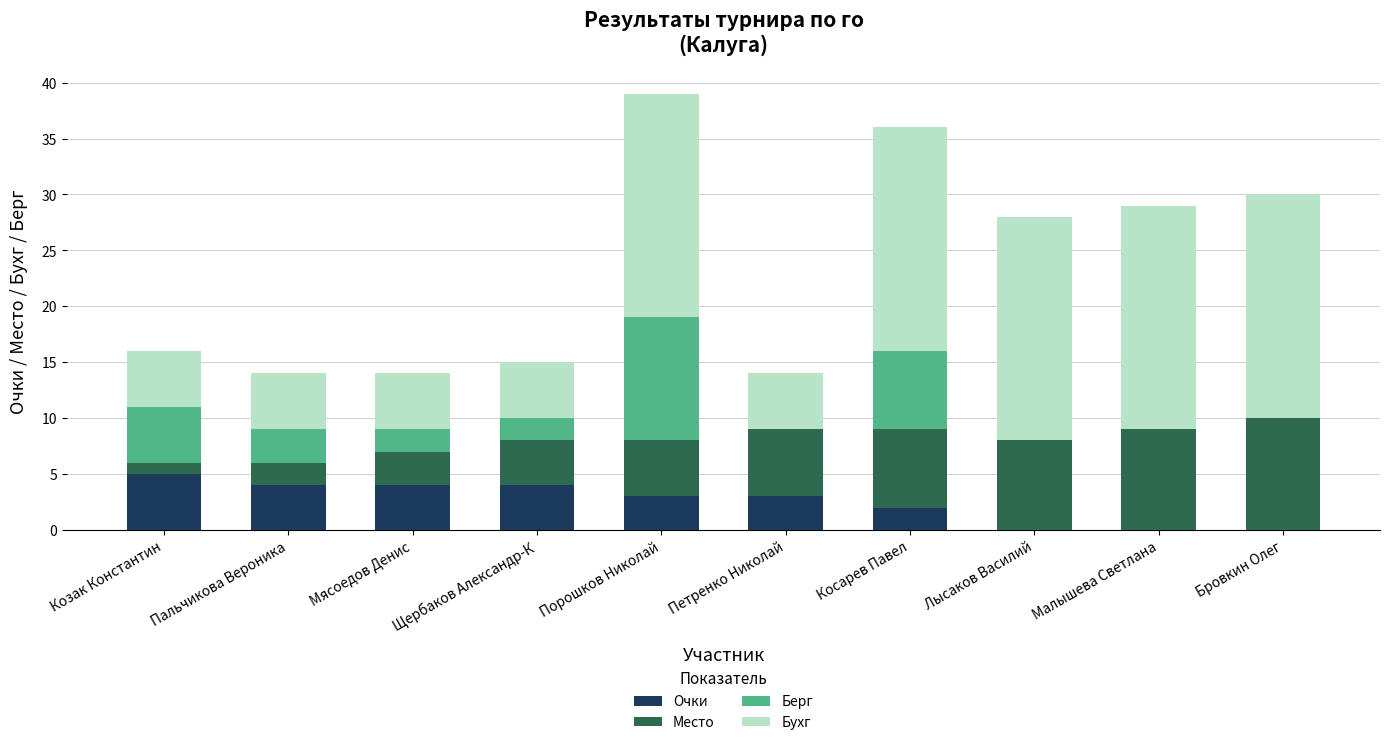

At which label does Очки reach its peak?

Козак Константин